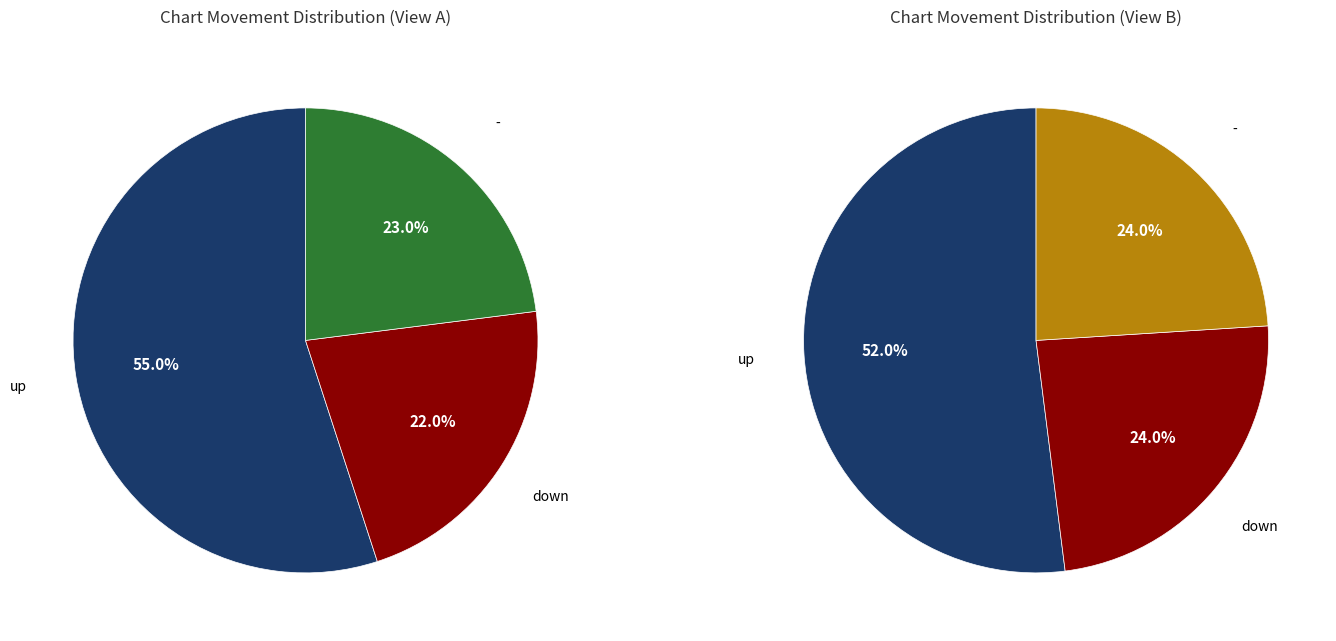

To the nearest percent, what is the combined percentage of down and up?

77%